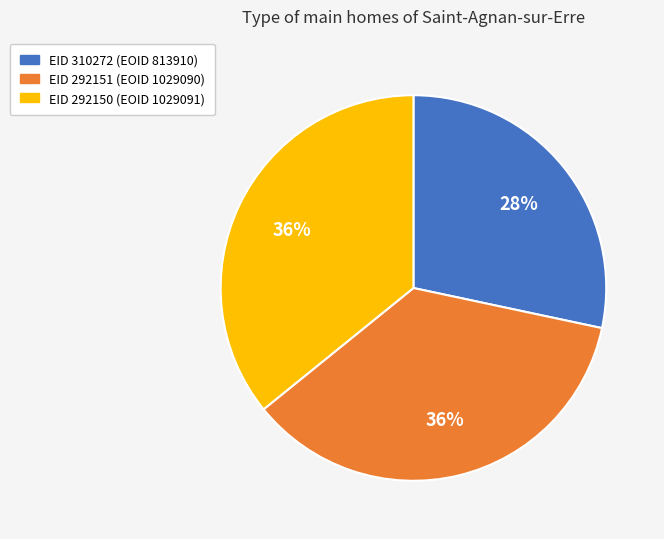

Is it true that EID 292151 (EOID 1029090) is 36% of the pie?

True